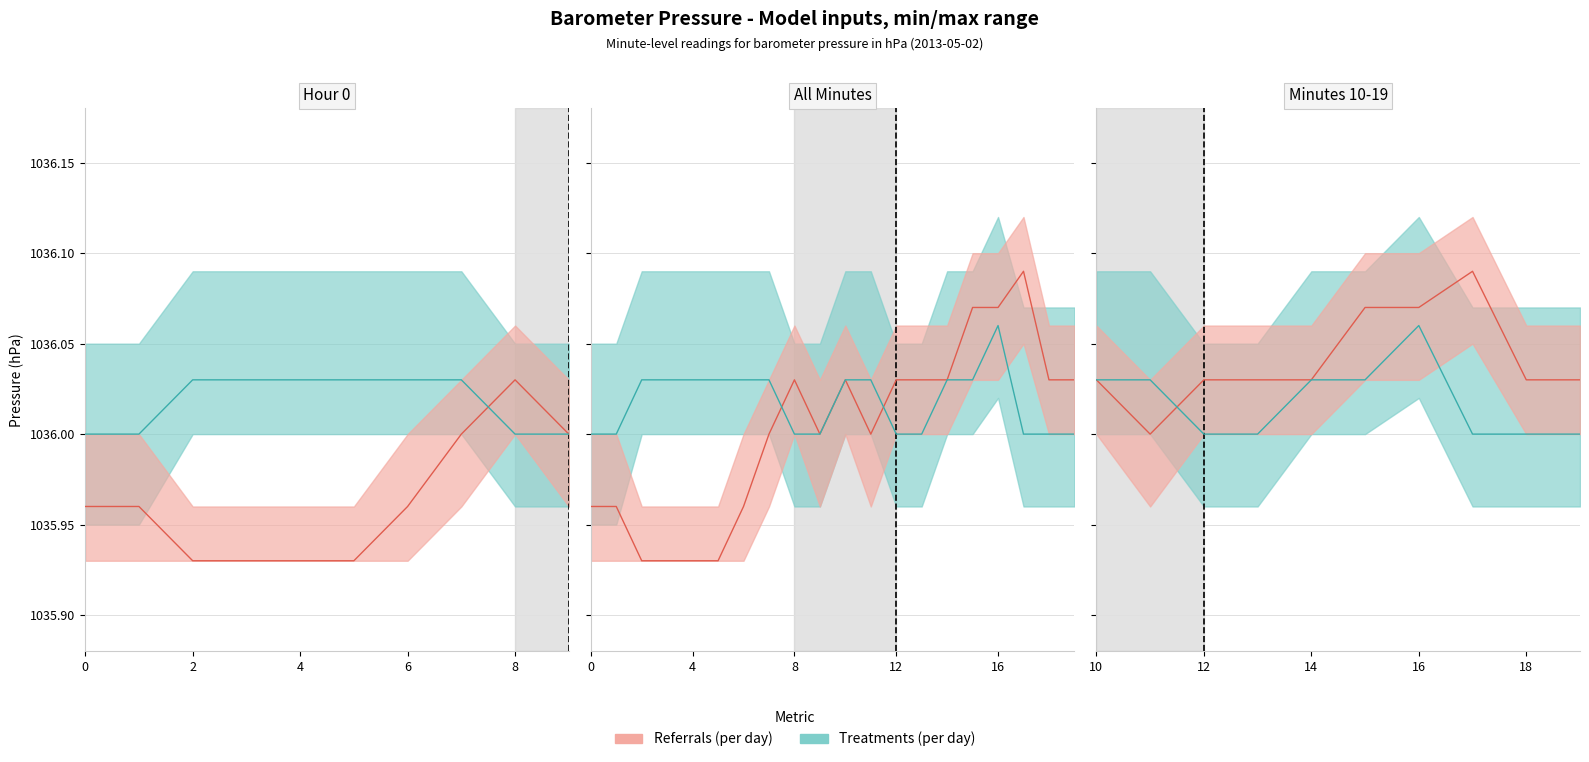

At how many categories does at least one series exceed 1036?

17